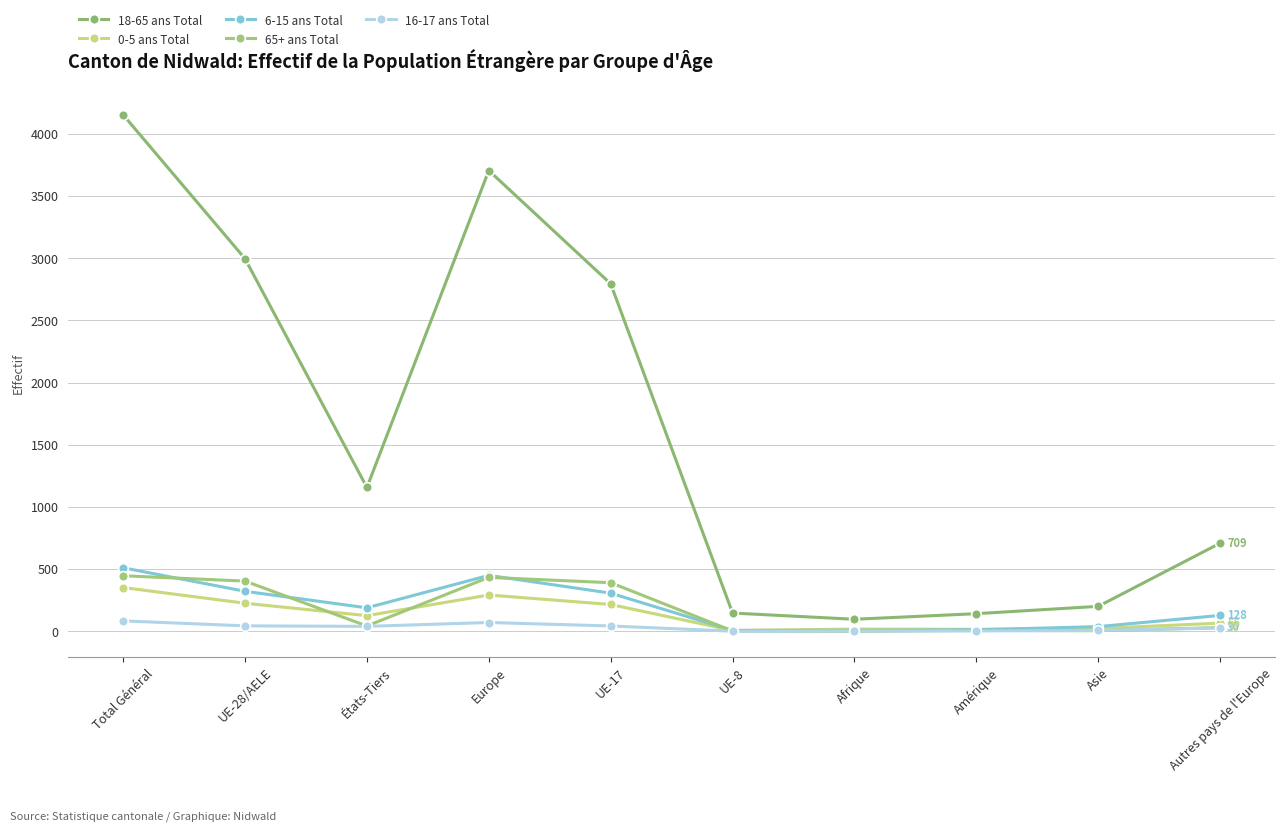

True or false: 16-17 ans Total and 18-65 ans Total cross at least once.

False